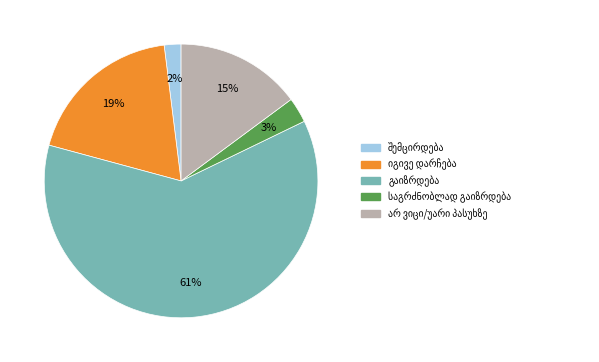

Does any single category account for the majority?

Yes